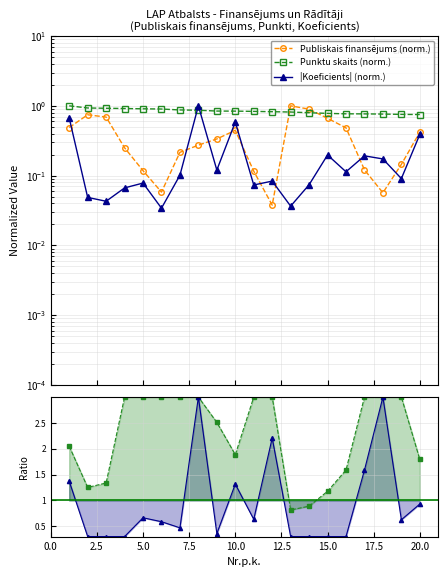

Is this an area chart (filled region under the line)?

No